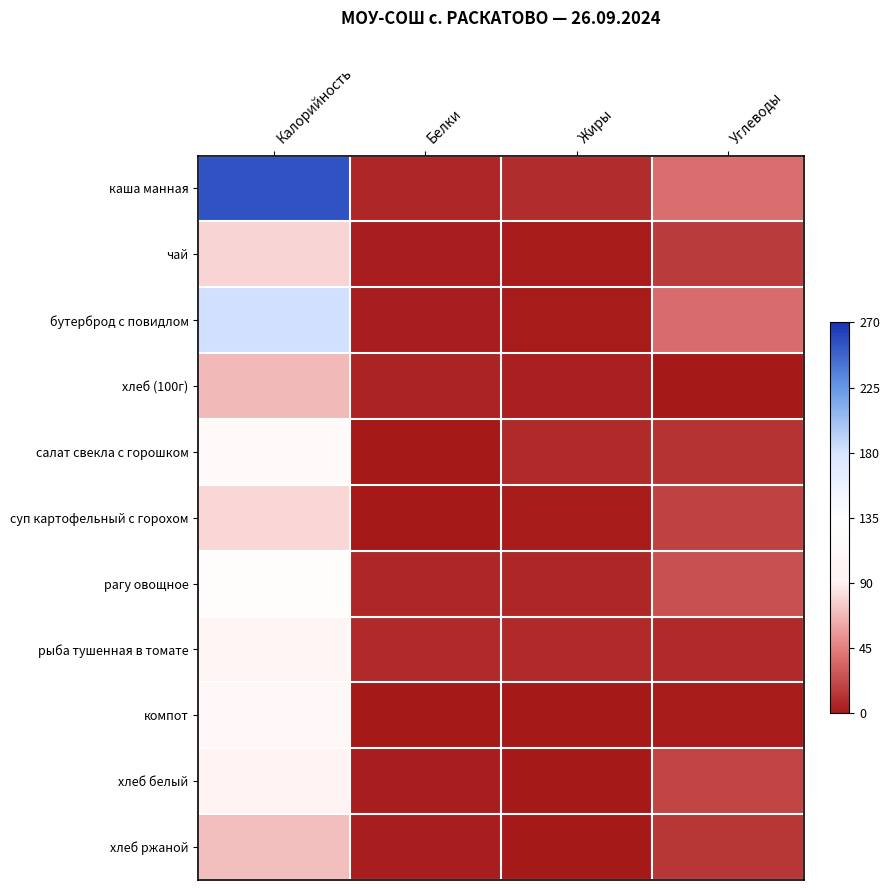

Which has a higher value, Белки or Углеводы?

Углеводы